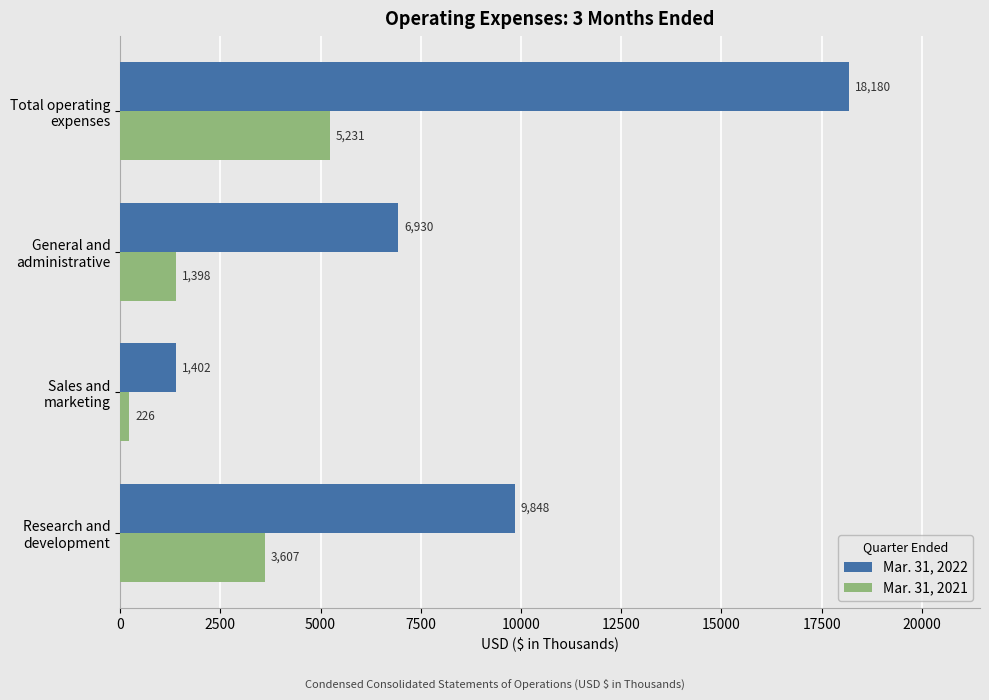

Which series has the widest spread of values?

Mar. 31, 2022